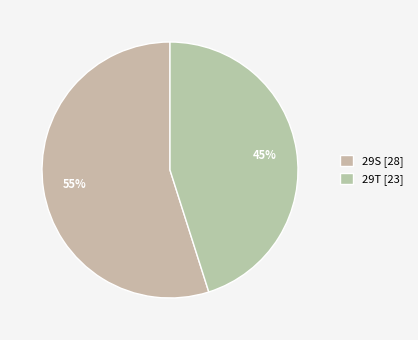

How many slices are in this pie chart?

2